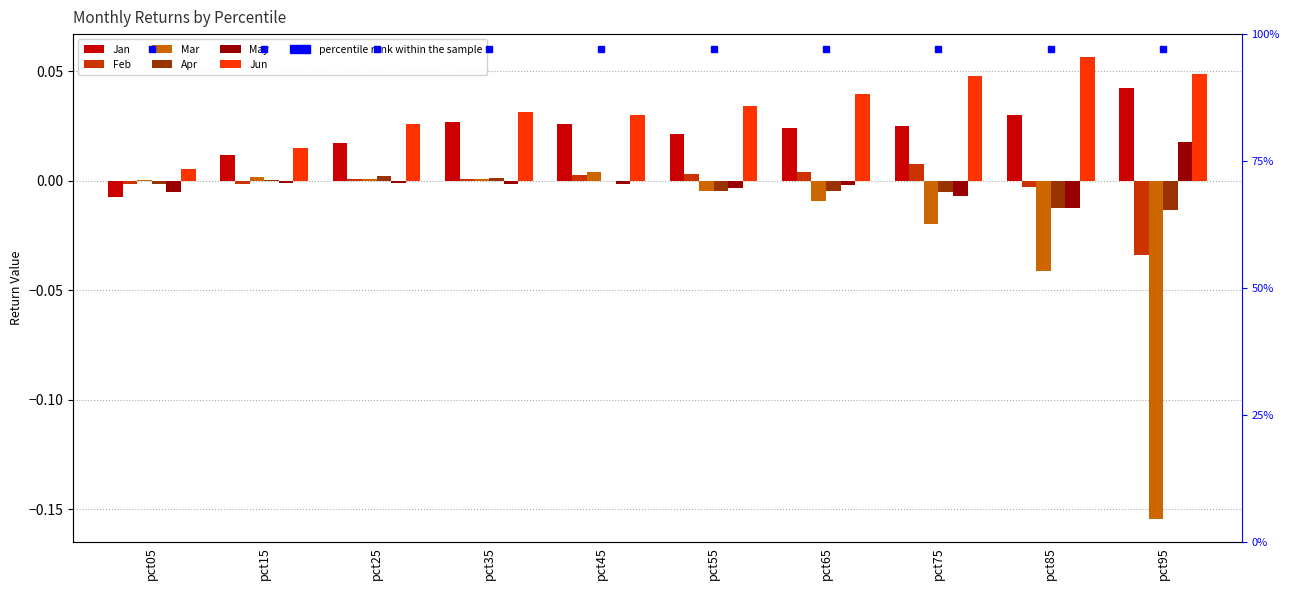

Which series has the largest total across all categories?

Jun